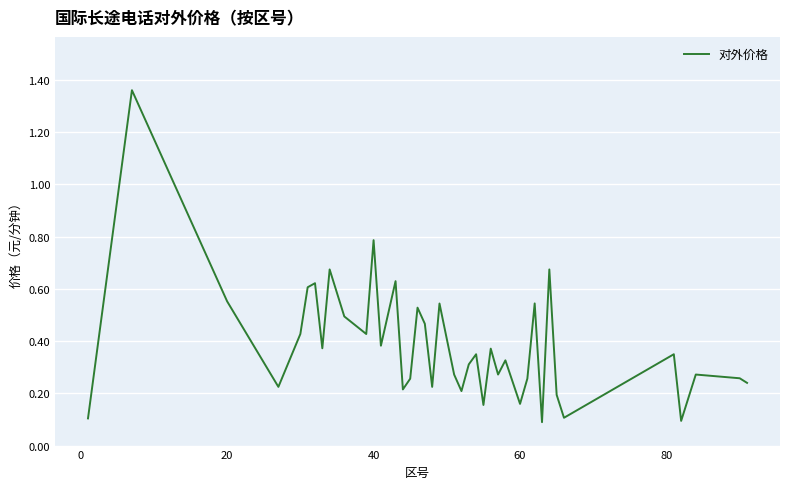

What is the difference between the maximum and minimum values?

1.3